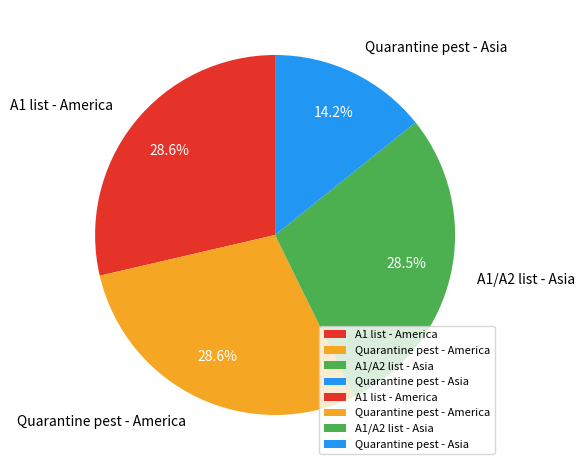

What percentage is NOT represented by A1 list - America?

71.4%